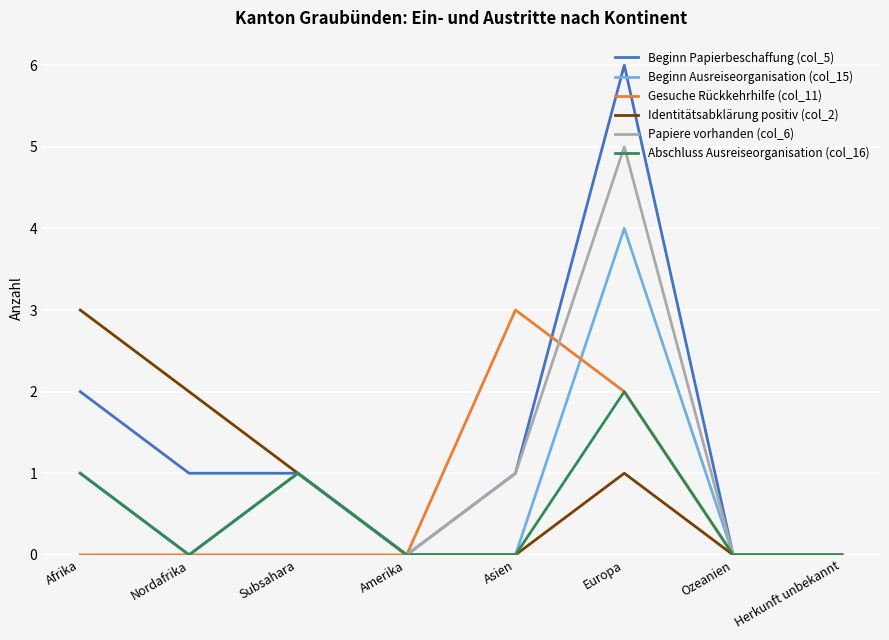

The Beginn Ausreiseorganisation (col_15) series shows -2 at Asien. True or false?

False